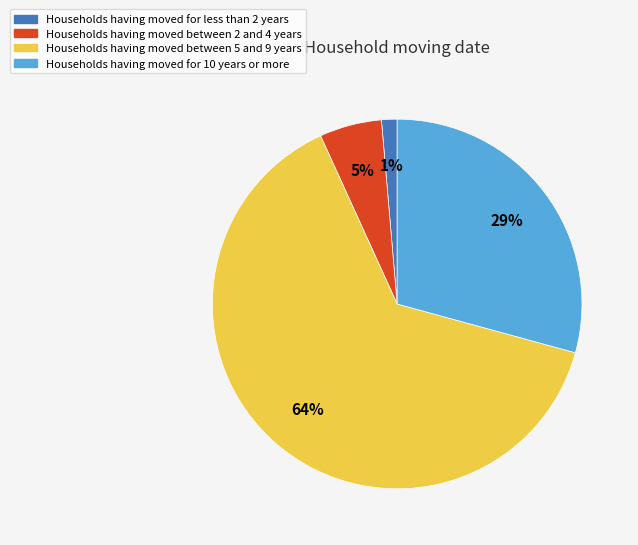

To the nearest percent, what is the average slice percentage?

25%